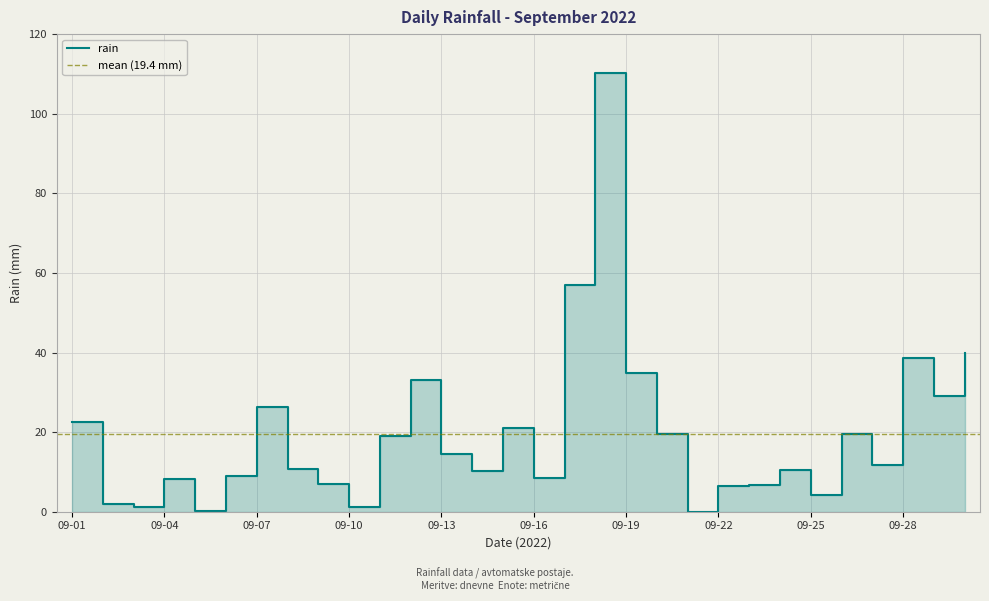

What is the average value?

19.4